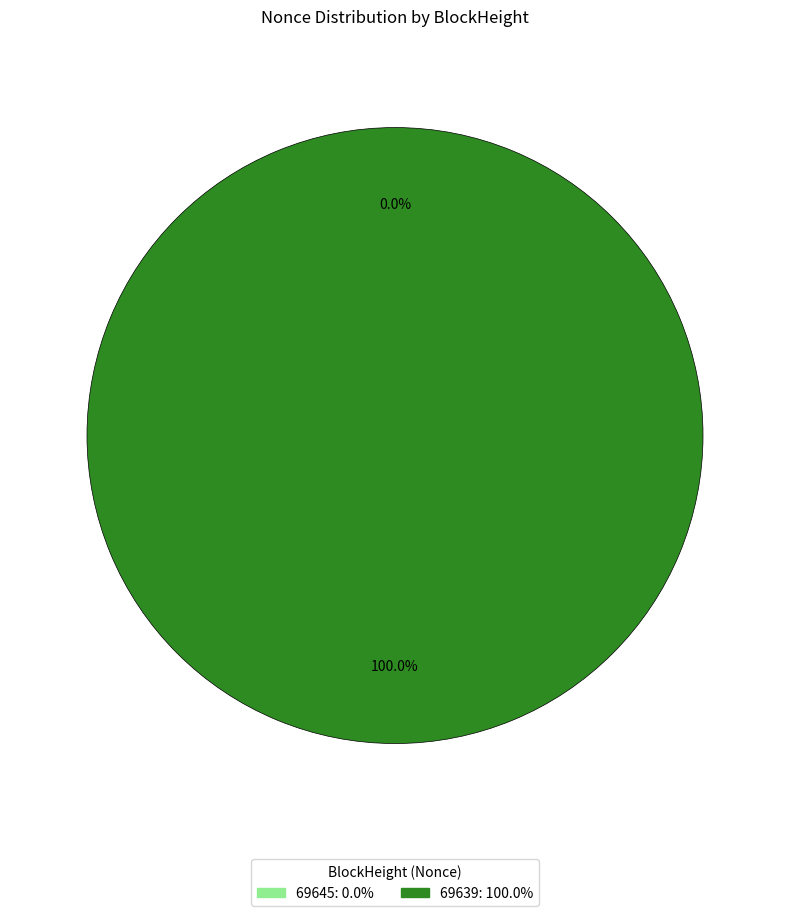

What is the change in value from 69645 to 69639?

+16866